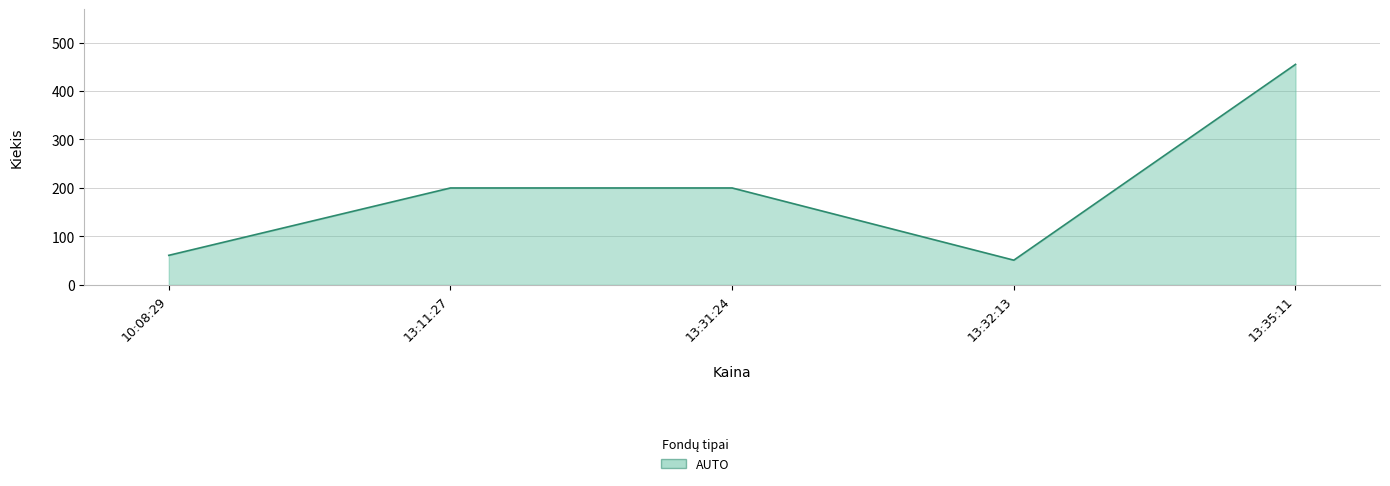

Reading left to right, extract all data points from this chart.

10:08:29=61	13:11:27=200	13:31:24=200	13:32:13=51	13:35:11=455